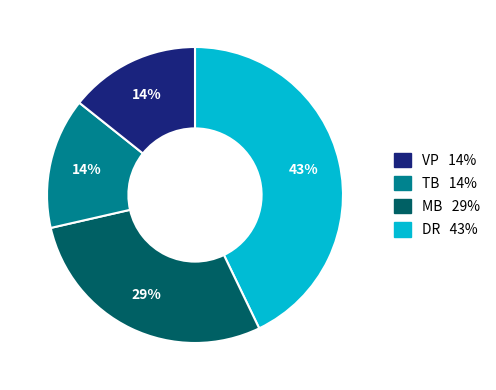

Does any single category account for the majority?

No